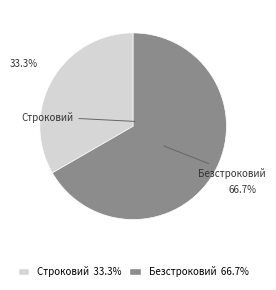

How many slices are in this pie chart?

2